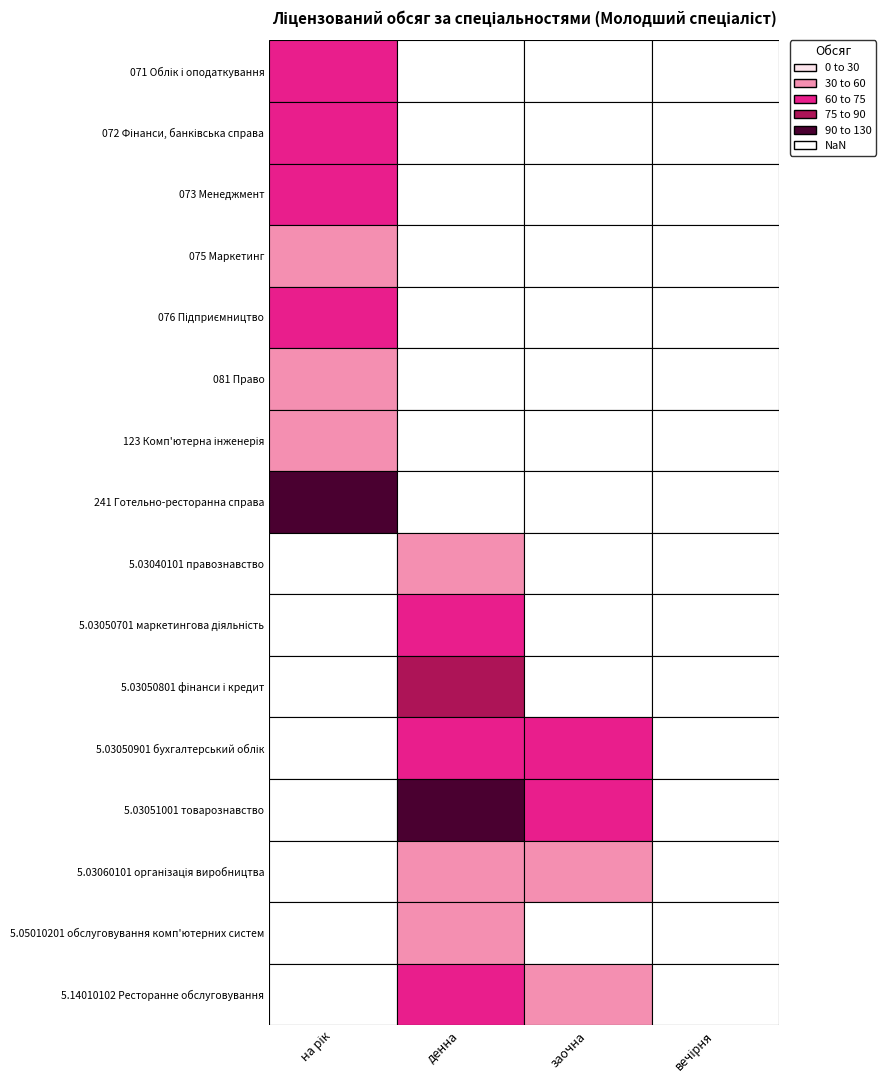

Rank the categories by 5.03050901 бухгалтерський облік value from lowest to highest.

на рік, вечірня, заочна, денна